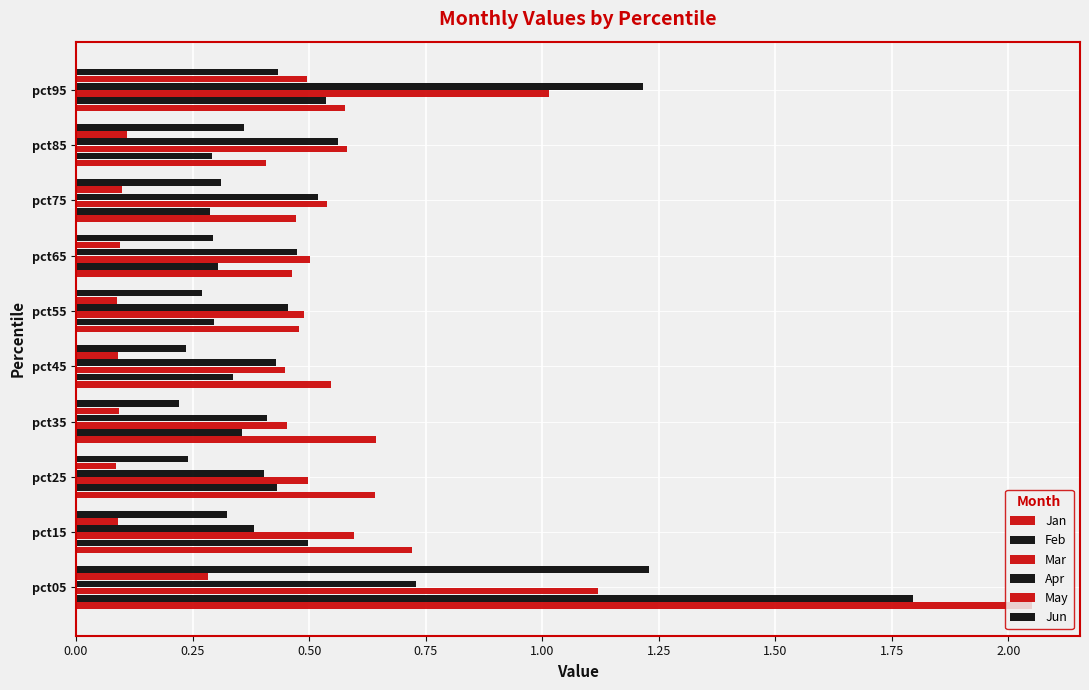

What position from the left is 0.25?

2